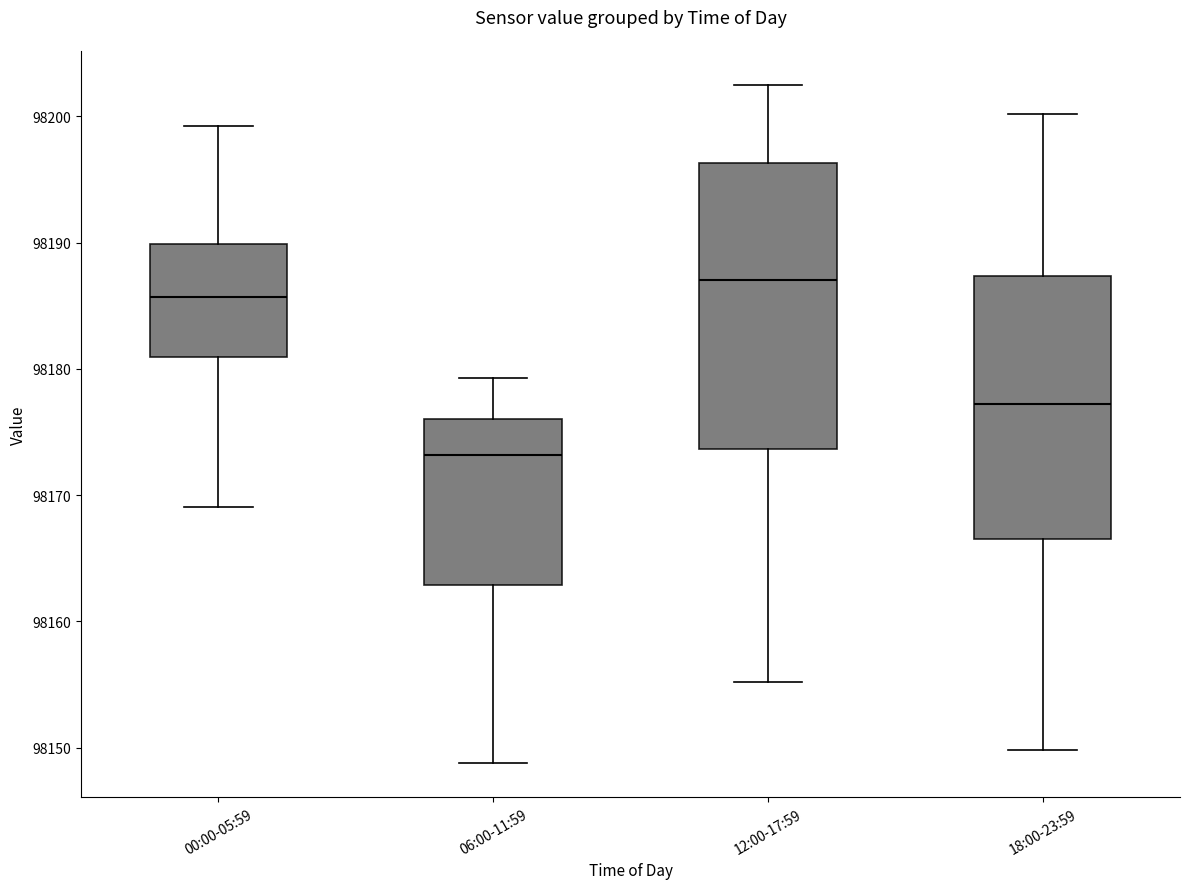

Reading left to right, read every box against the y-axis: the position of its median line, the range the box covers, and the ends of its whiskers. The values are not printed on the chart, so give them approximately, as read against the axis.

00:00-05:59: median 98186, box 98181 to 98190, whiskers 98169 to 98199
06:00-11:59: median 98173, box 98163 to 98176, whiskers 98149 to 98179
12:00-17:59: median 98187, box 98174 to 98196, whiskers 98155 to 98203
18:00-23:59: median 98177, box 98167 to 98187, whiskers 98150 to 98200